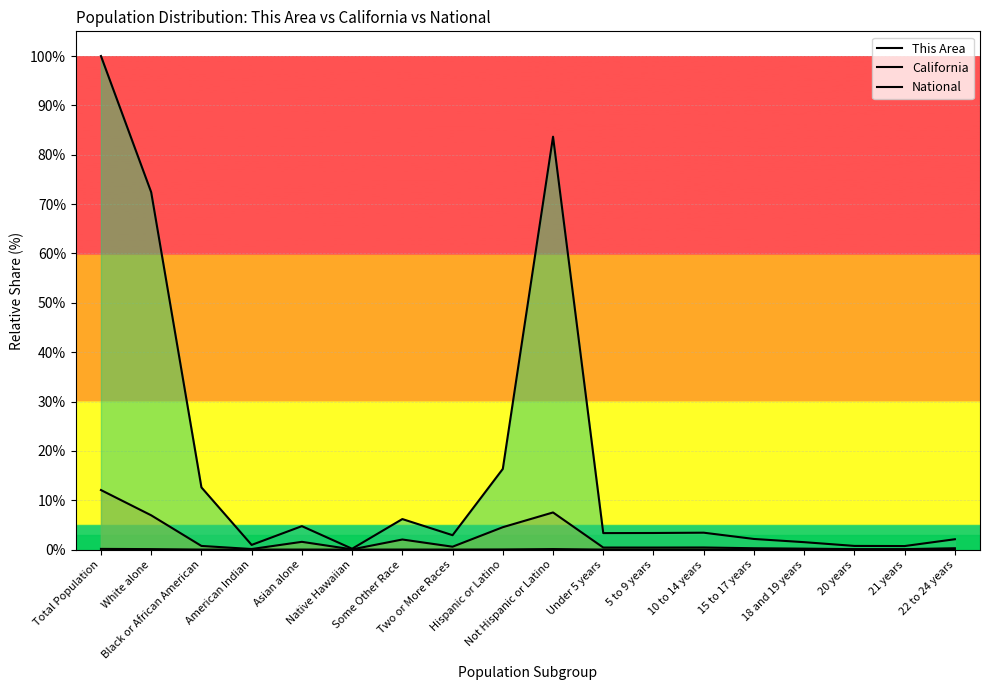

What is the difference between the maximum and minimum values in the This Area series?

0.1